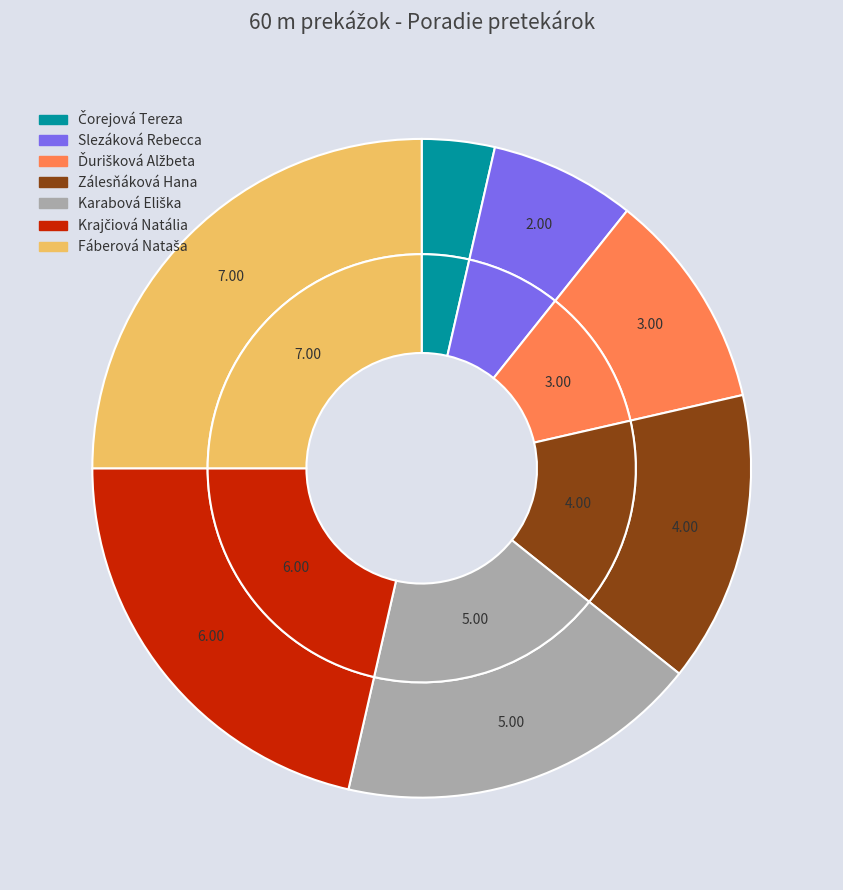

The Čorejová Tereza slice represents 10% of the pie. True or false?

False